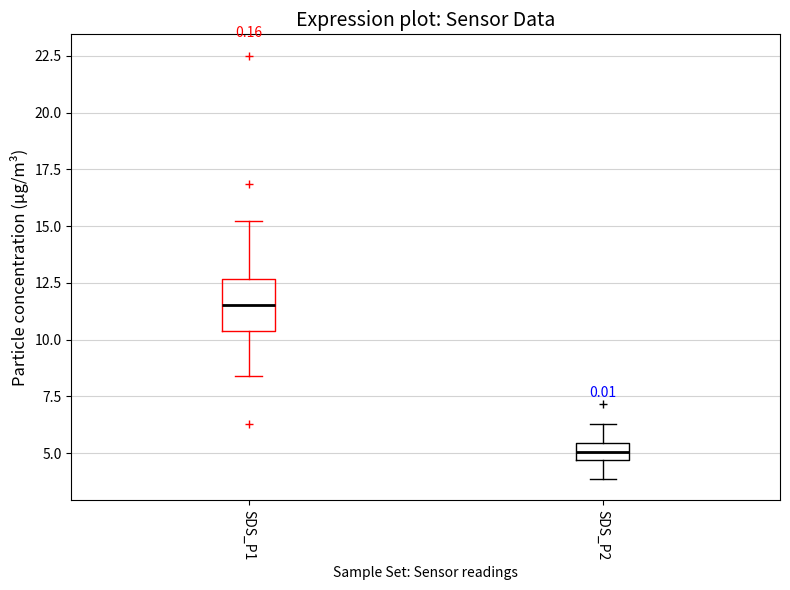

Which box is the tallest, from its lower edge to its upper edge?

SDS_P1